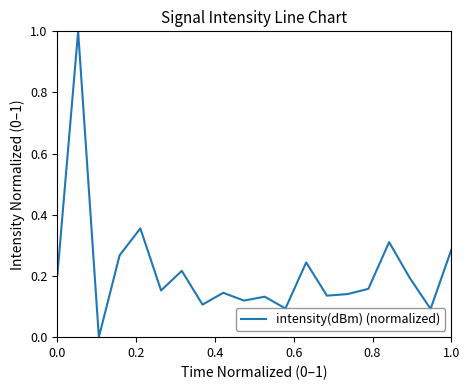

How many lines are shown in the chart?

1